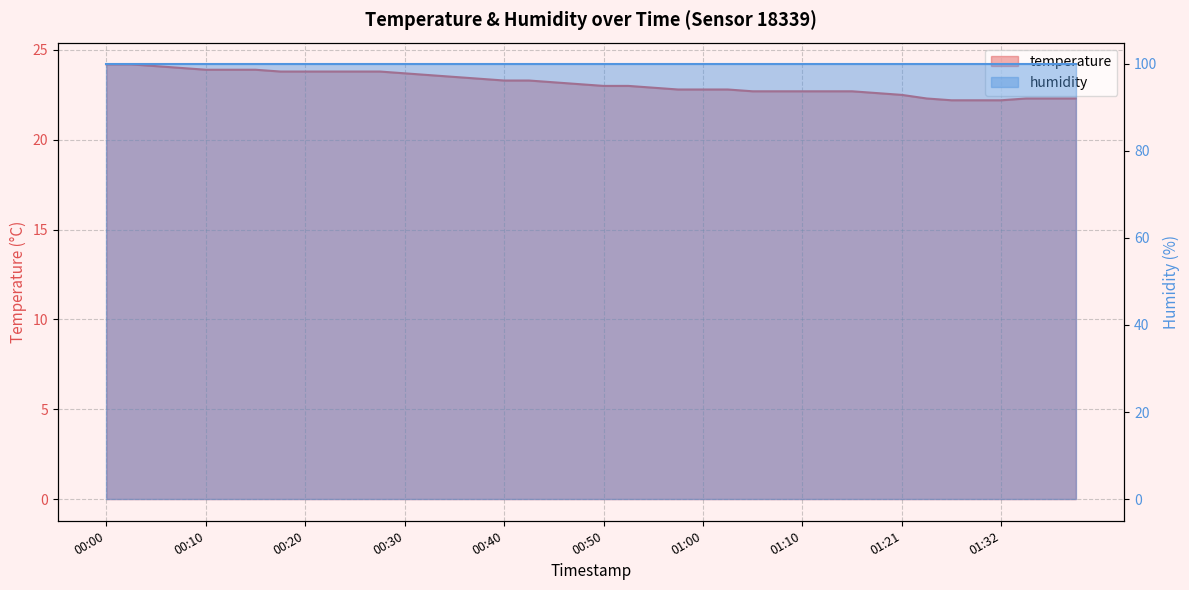

Reading left to right, transcribe all the data shown in this chart.

00:00=24.2	00:03=24.2	00:05=24.1	00:08=24.0	00:10=23.9	00:13=23.9	00:15=23.9	00:18=23.8	00:20=23.8	00:23=23.8	00:25=23.8	00:28=23.8	00:30=23.7	00:33=23.6	00:35=23.5	00:38=23.4	00:40=23.3	00:43=23.3	00:45=23.2	00:48=23.1	00:50=23.0	00:53=23.0	00:55=22.9	00:58=22.8	01:00=22.8	01:03=22.8	01:05=22.7	01:08=22.7	01:10=22.7	01:13=22.7	01:16=22.7	01:18=22.6	01:21=22.5	01:24=22.3	01:27=22.2	01:29=22.2	01:32=22.2	01:34=22.3	01:37=22.3	01:39=22.3